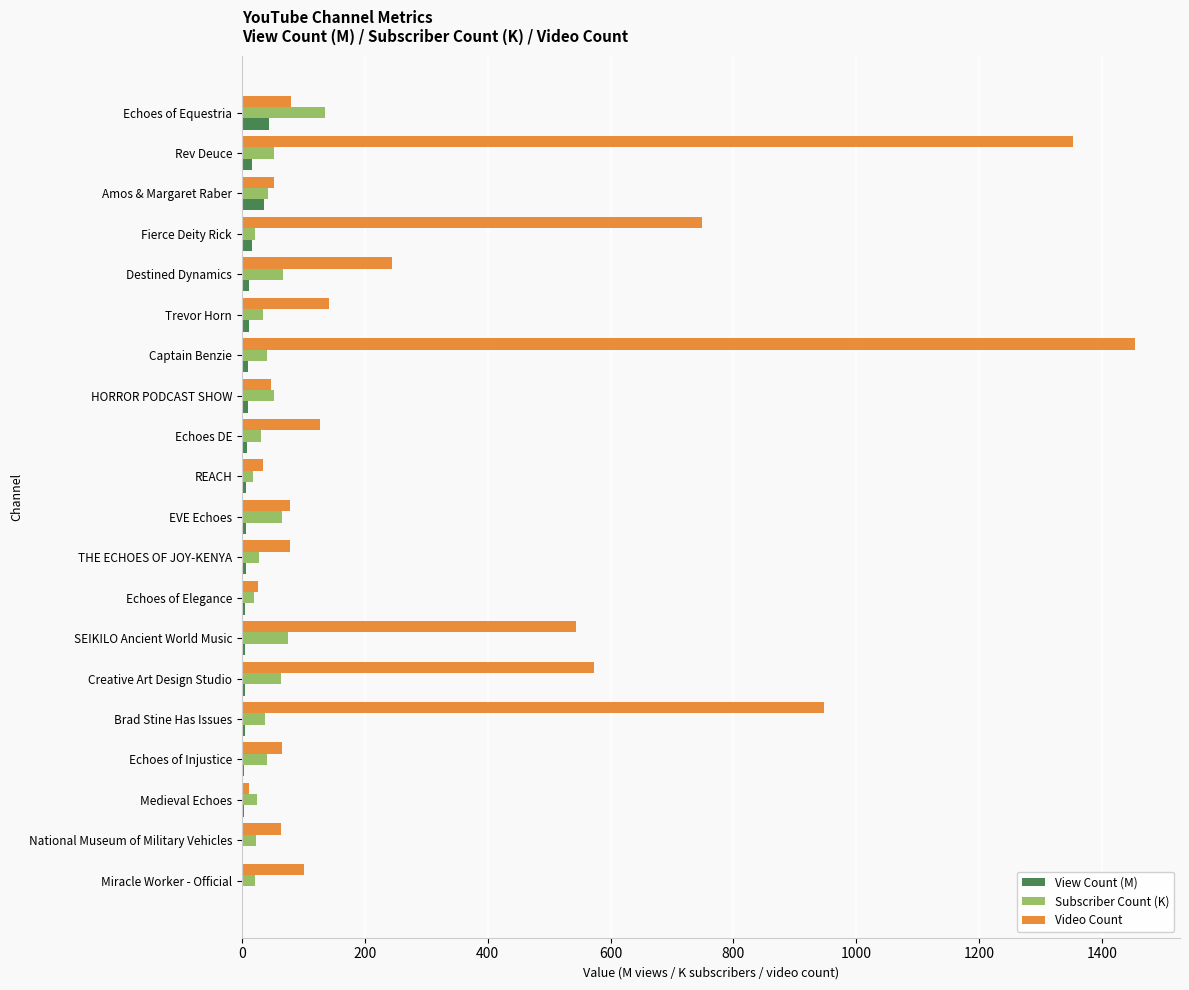

Which label corresponds to the largest value in the chart?

Captain Benzie